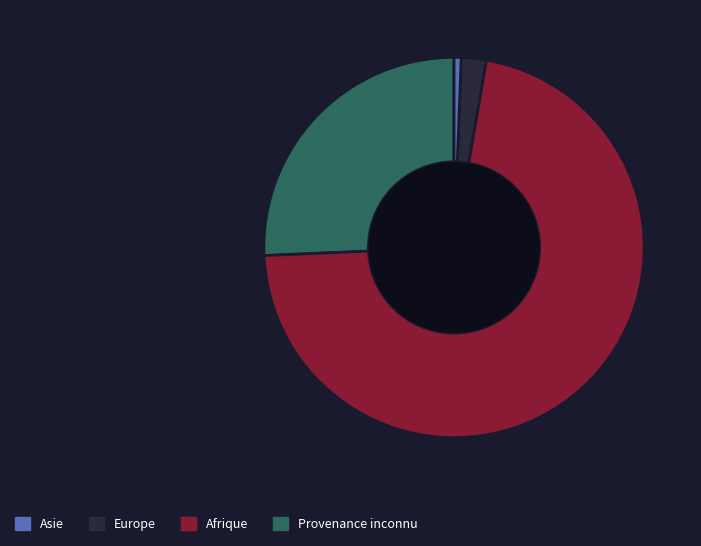

Is there any slice that represents more than half of the pie?

Yes